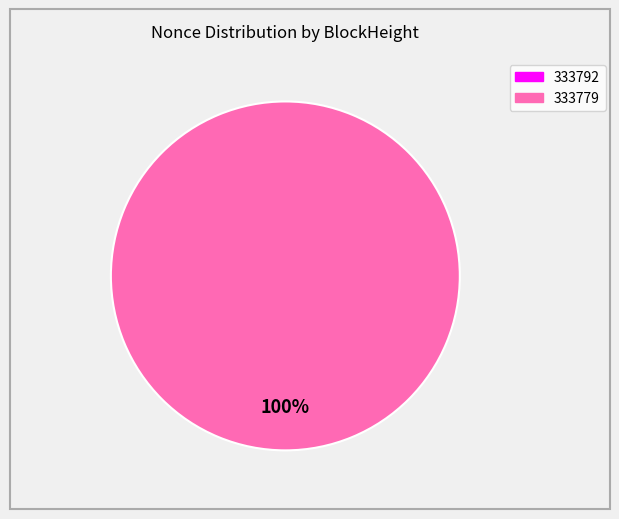

What percentage is NOT represented by 333792?

100.0%